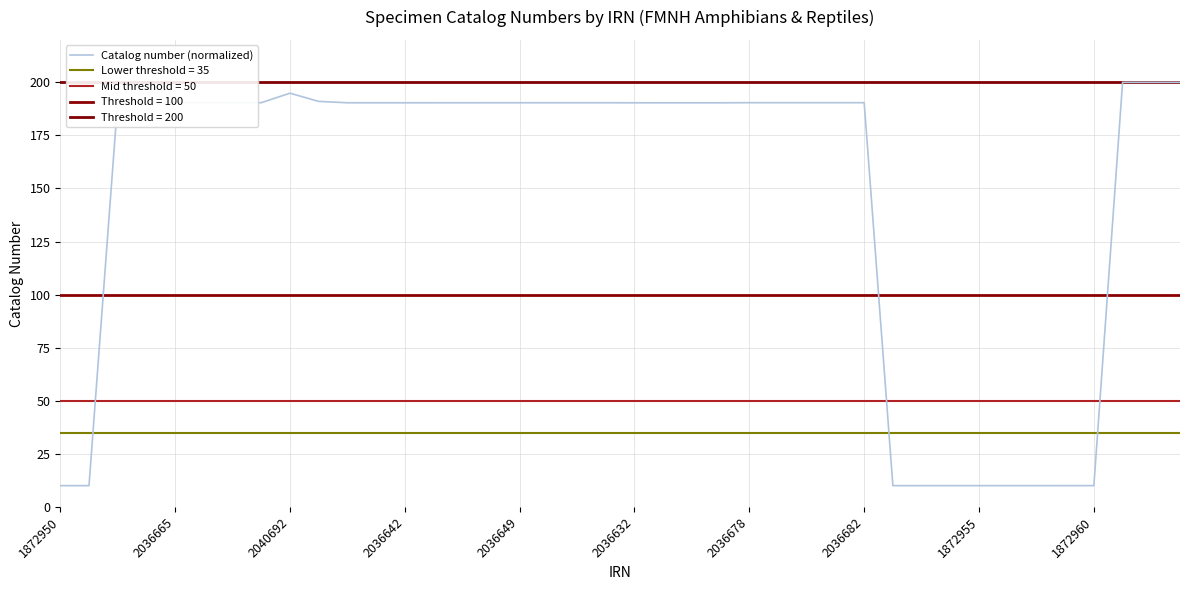

True or false: Catalog number (normalized) has a value of 311.2 at 2036665.

False